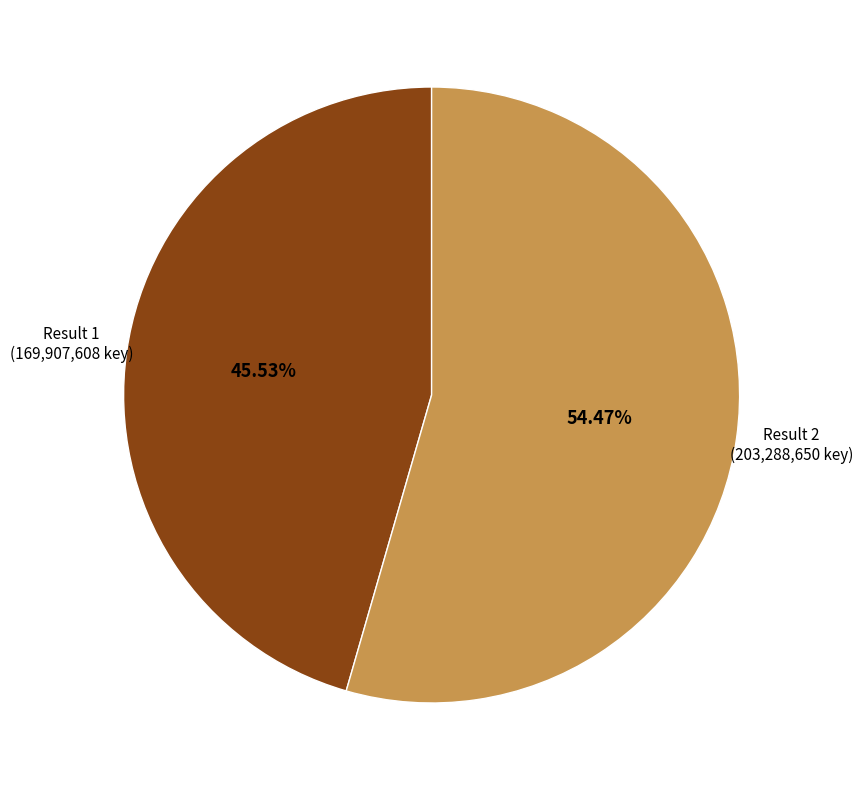

Combined, do Result 1 (169,907,608 key) and Result 2 (203,288,650 key) account for over 50%?

Yes